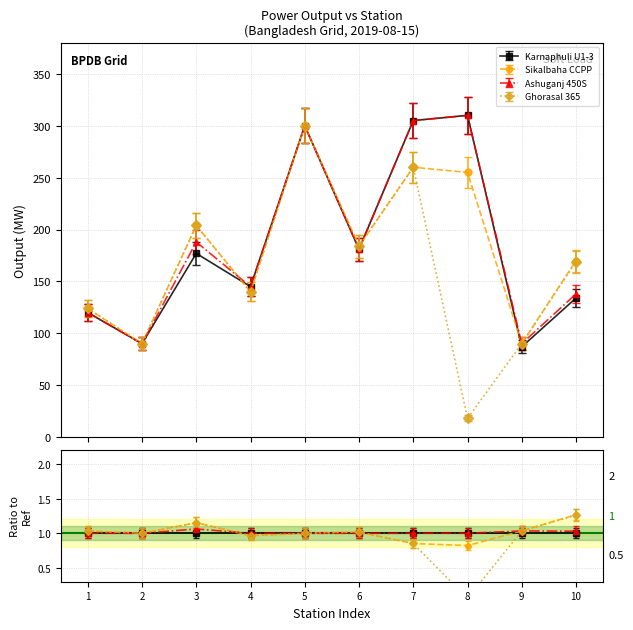

What is the difference between the Ghorasal 365 values at 9 and 7?

170